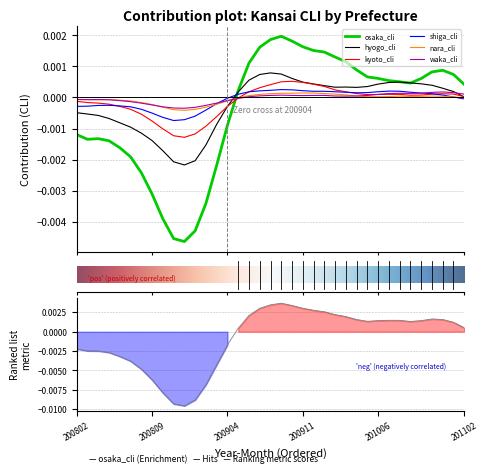

Which series ends up on top after the final intersection of nara_cli and kyoto_cli?

kyoto_cli